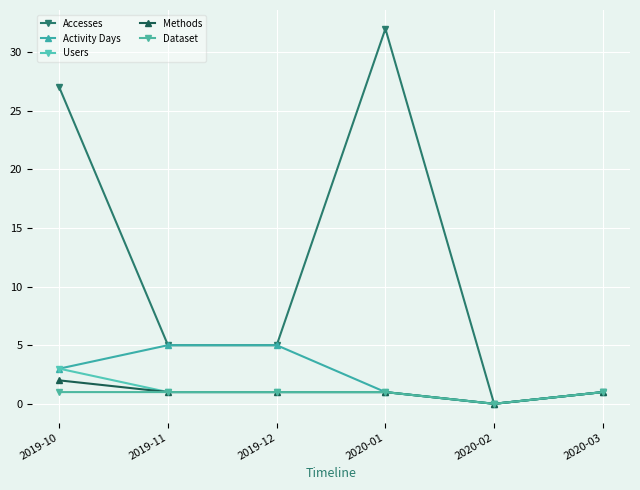

Count the number of categories in the chart.

6